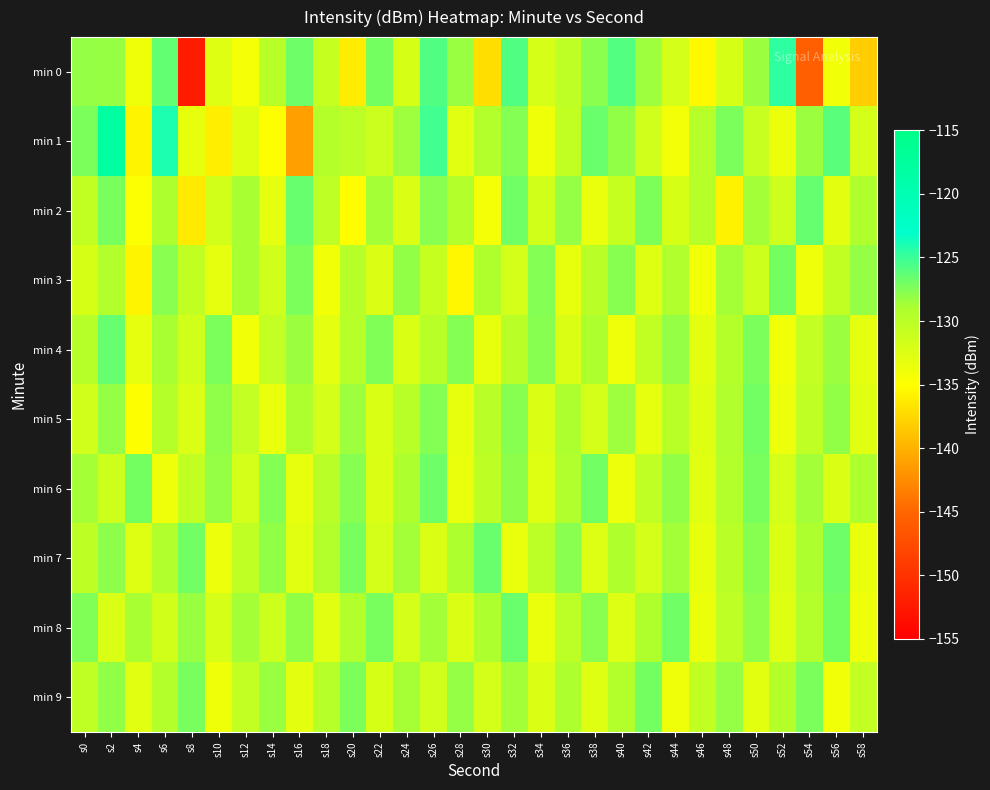

At s24, list the series in order from smallest to largest.

min 2, min 4, min 0, min 8, min 5, min 6, min 9, min 7, min 1, min 3